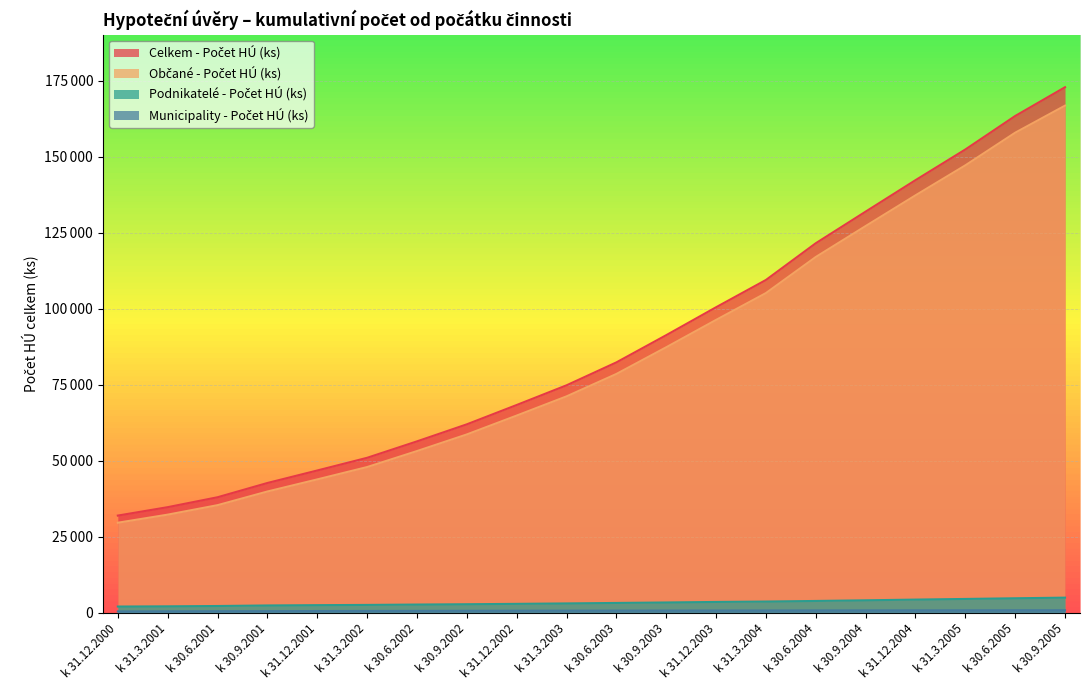

Count the number of categories in the chart.

20